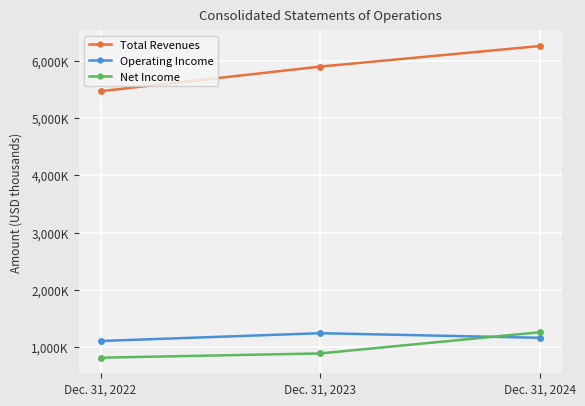

True or false: Net Income has a value of 462500 at Dec. 31, 2024.

False